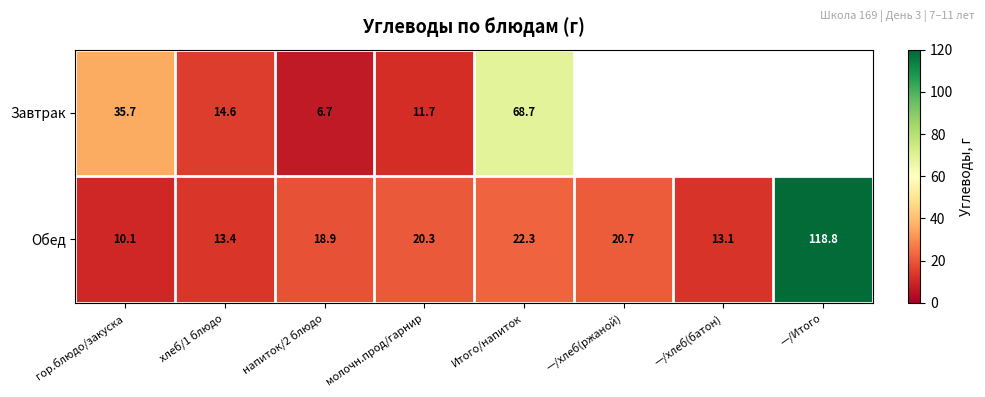

The Обед series shows 6.3 at —/хлеб(батон). True or false?

False